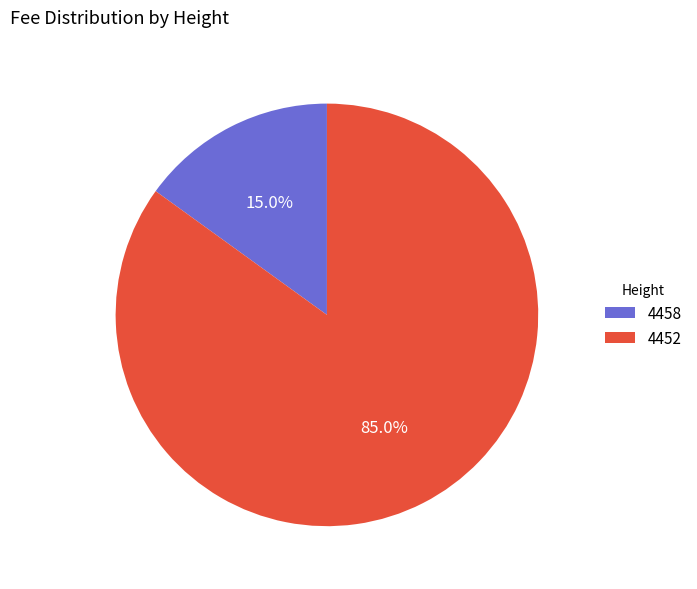

Which has a higher value, 4458 or 4452?

4452